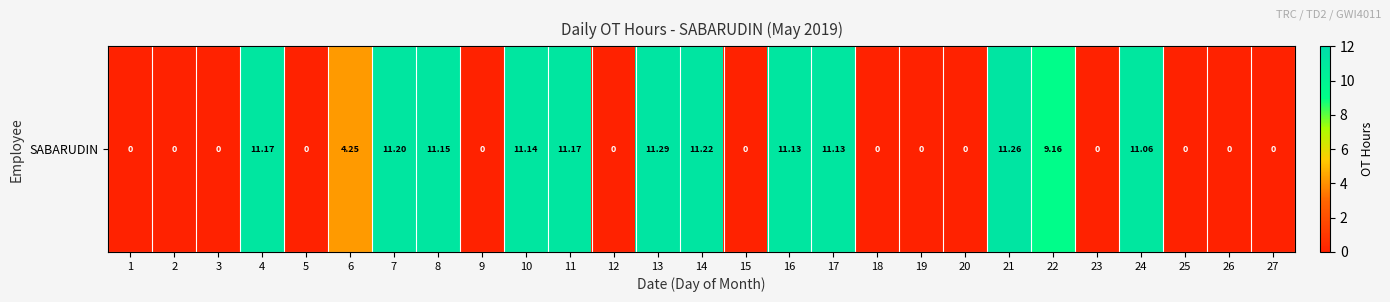

The value at 19 is -7.1. True or false?

False